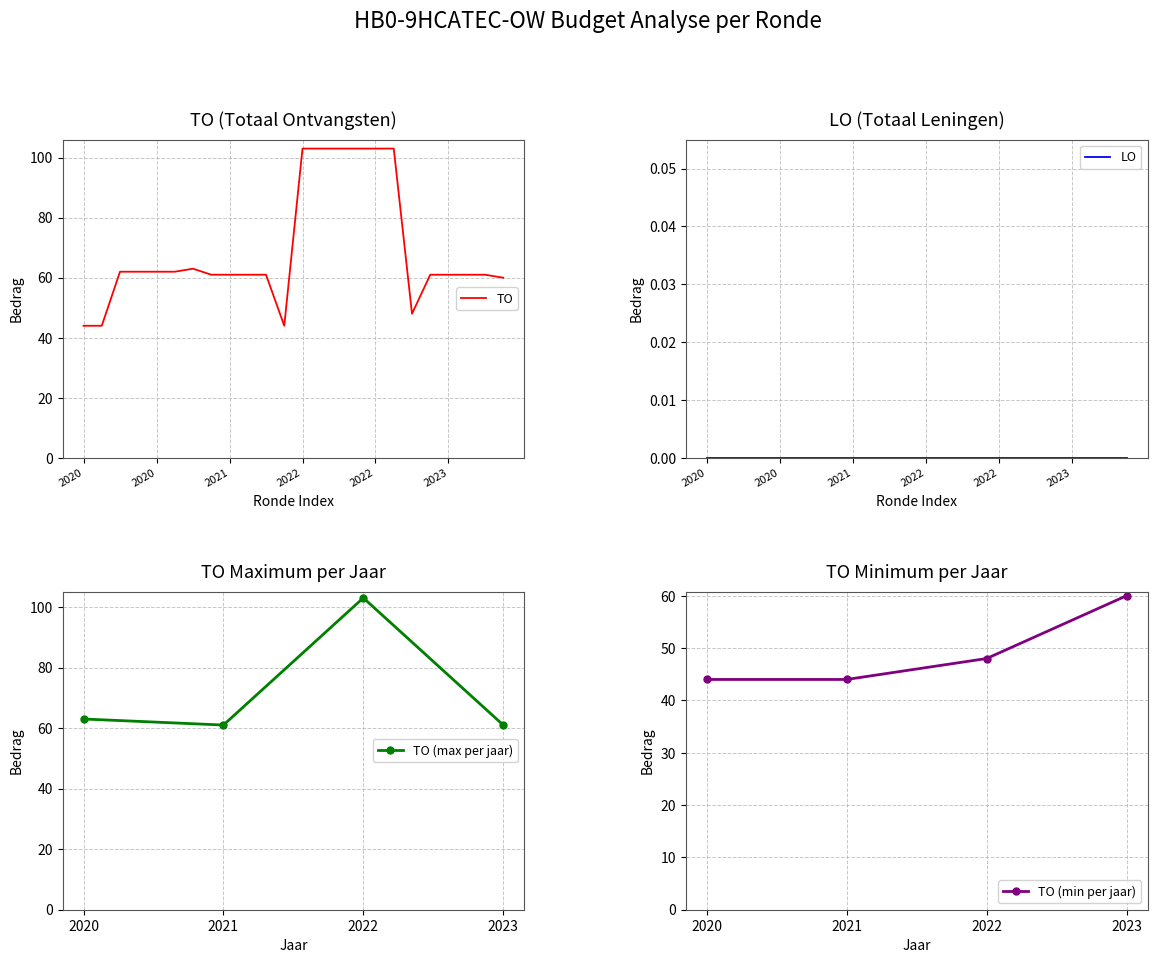

Count the number of categories in the chart.

24